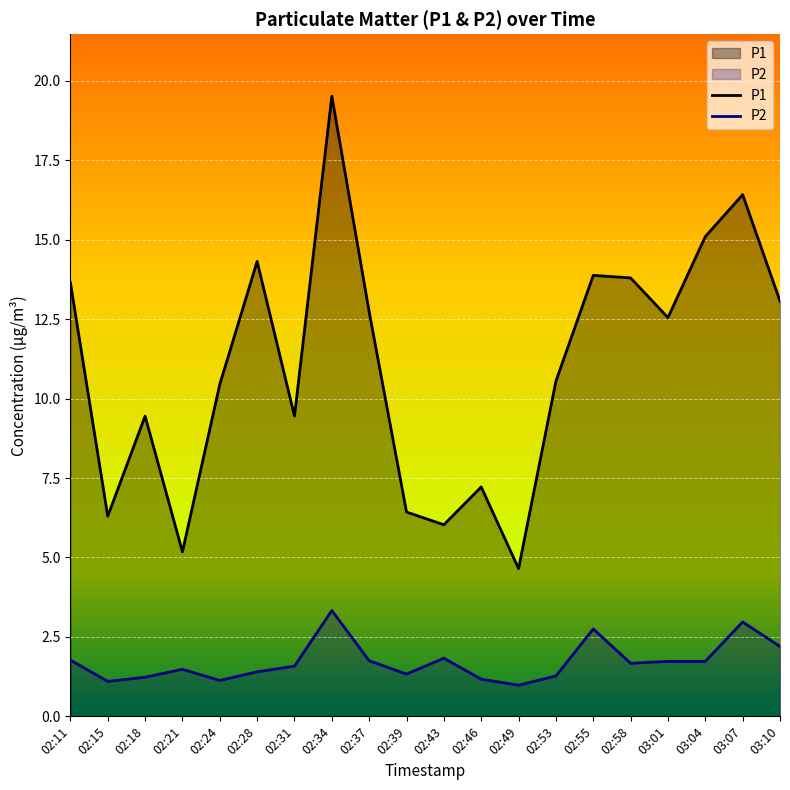

At which label does P2 first exceed 1?

02:11